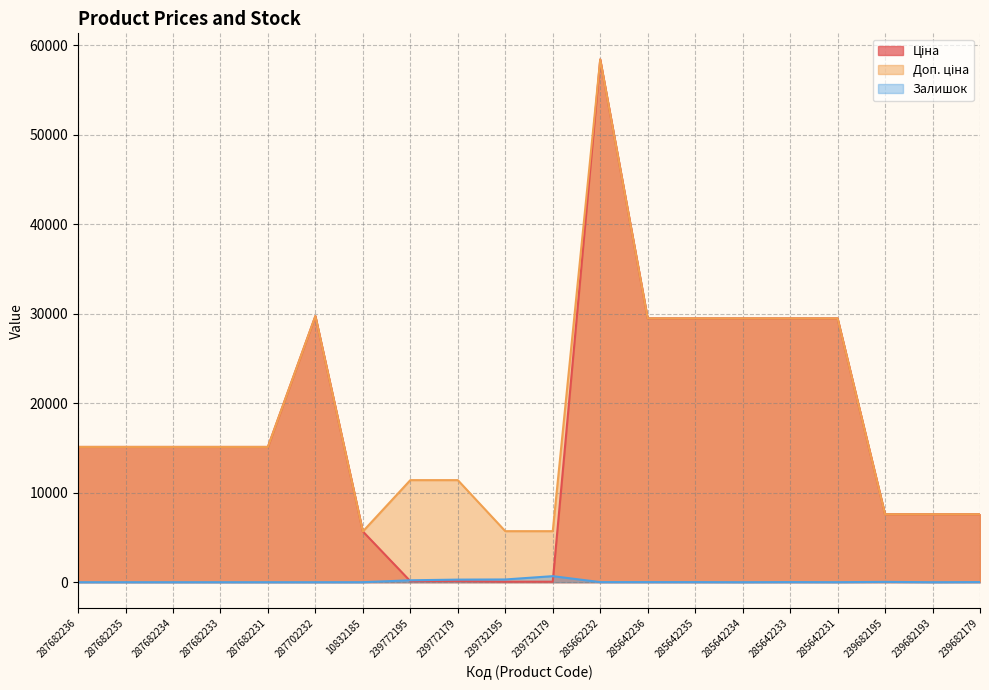

List the series in order of their peak value, highest first.

Ціна, Доп. ціна, Залишок